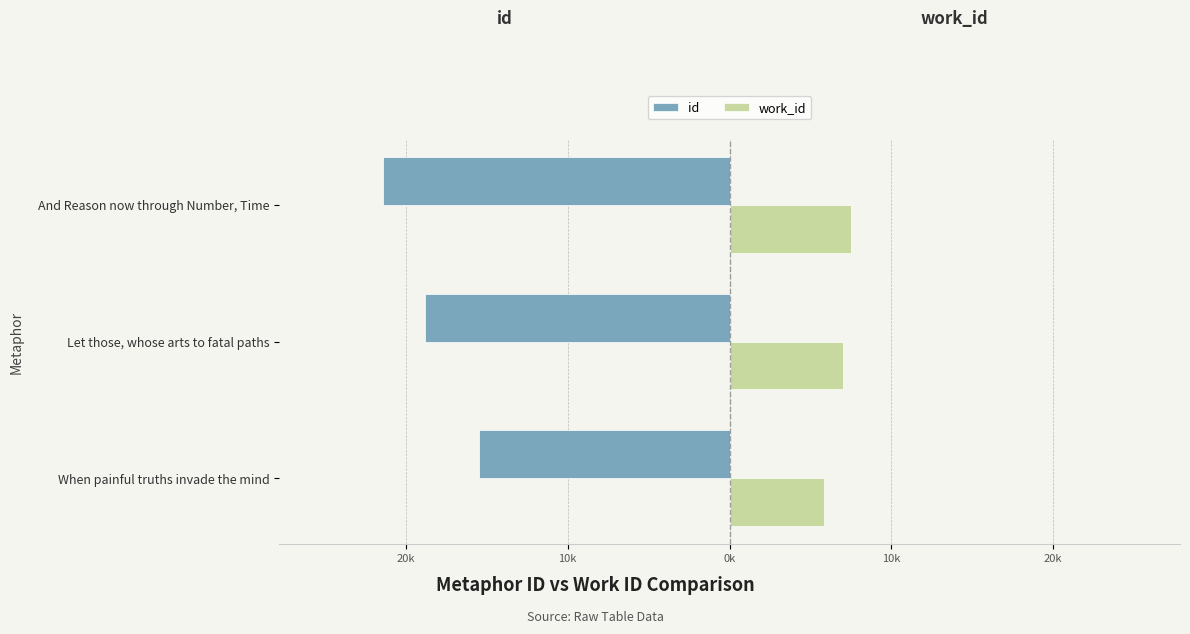

What are all the series names shown in the legend?

id, work_id